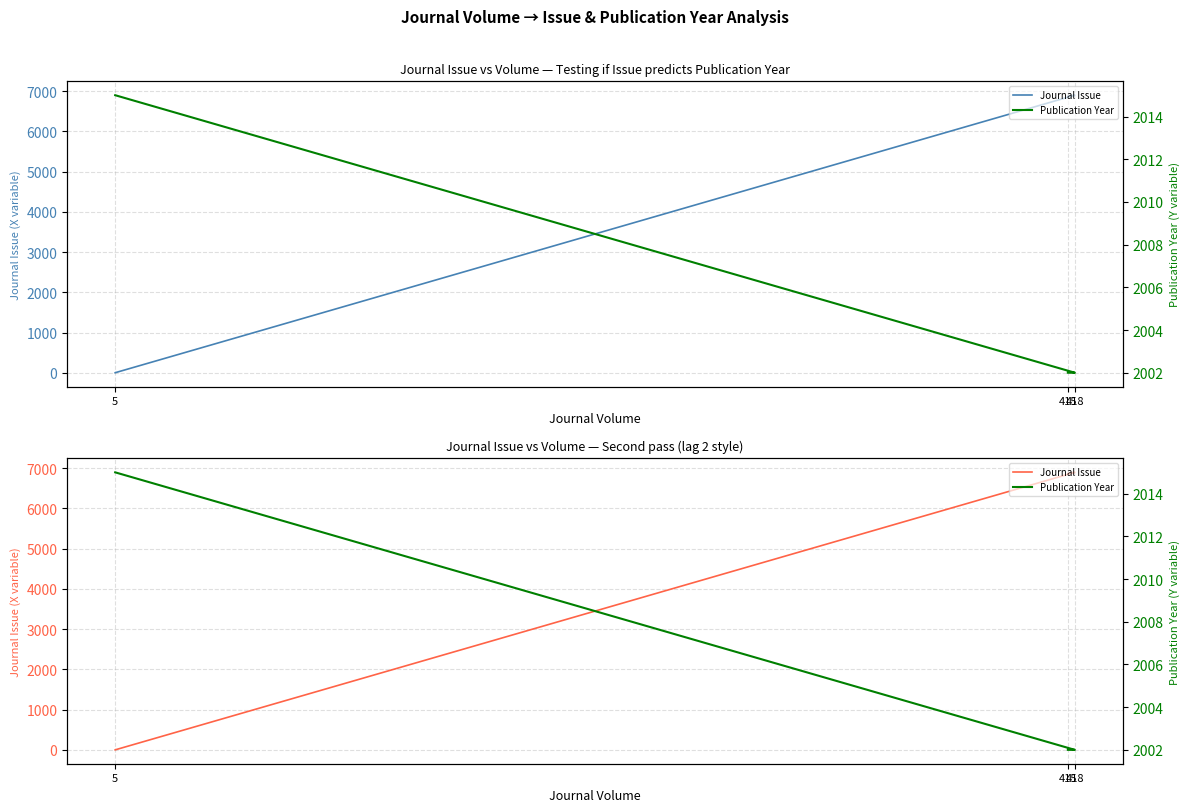

What are all the series names shown in the legend?

Journal Issue, Publication Year